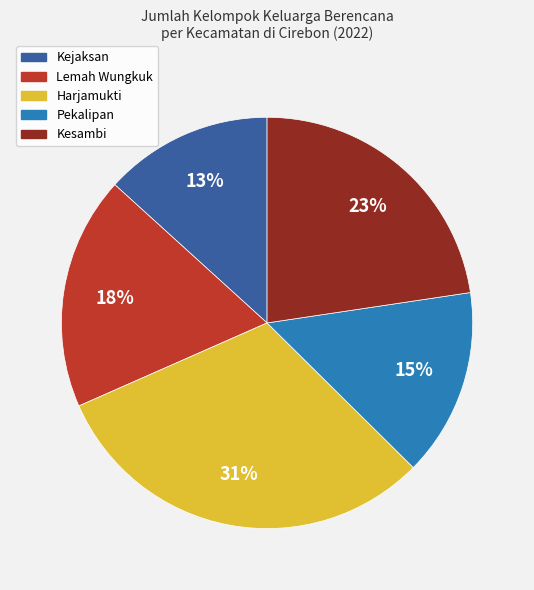

Is Kesambi the majority of the pie?

No